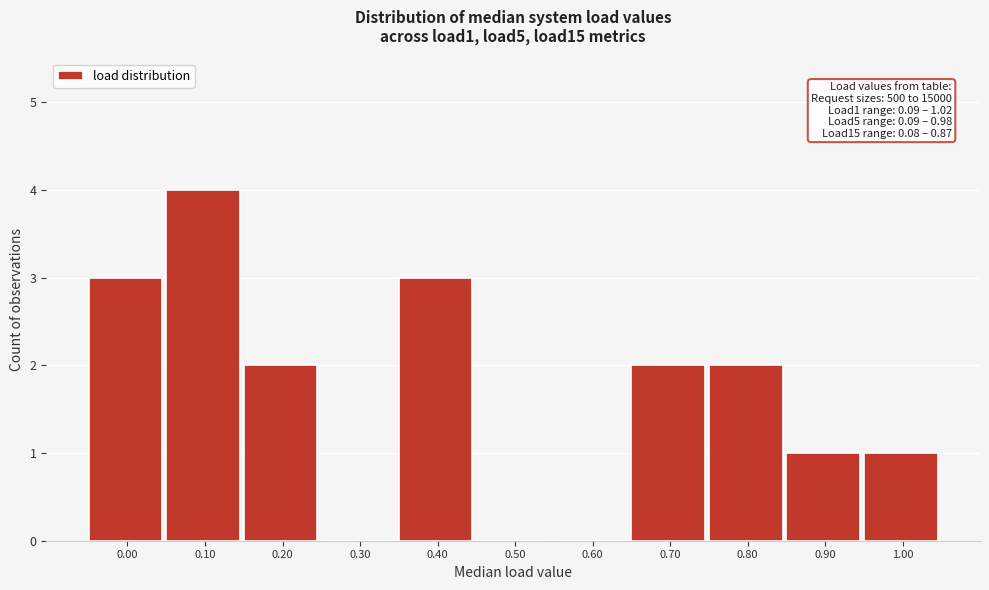

Reading left to right, extract all data points from this chart.

0.00=3	0.10=4	0.20=2	0.30=0	0.40=3	0.50=0	0.60=0	0.70=2	0.80=2	0.90=1	1.00=1